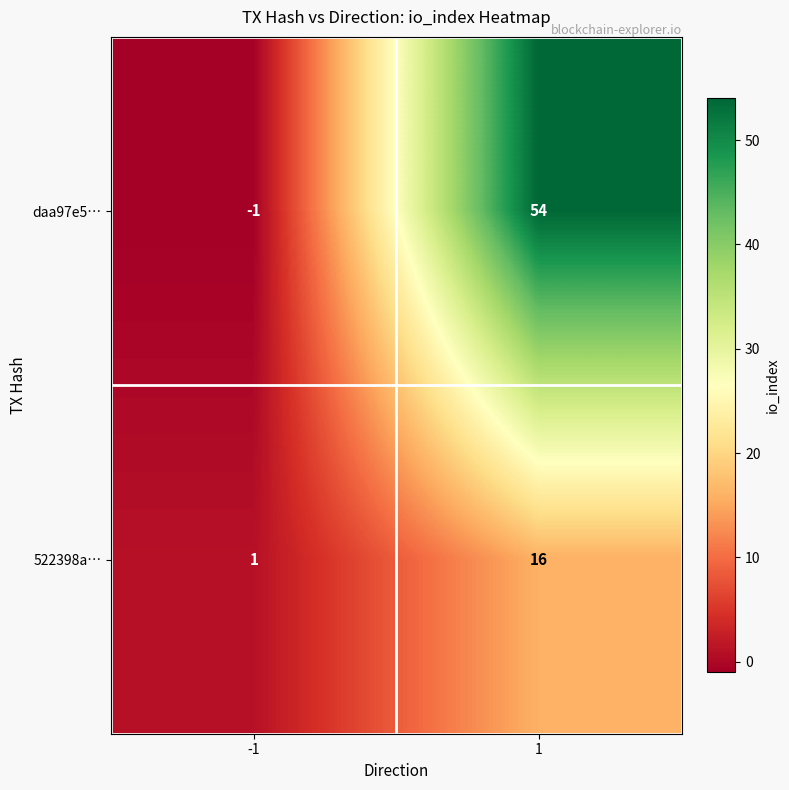

Which series has the largest range (max minus min)?

daa97e5…